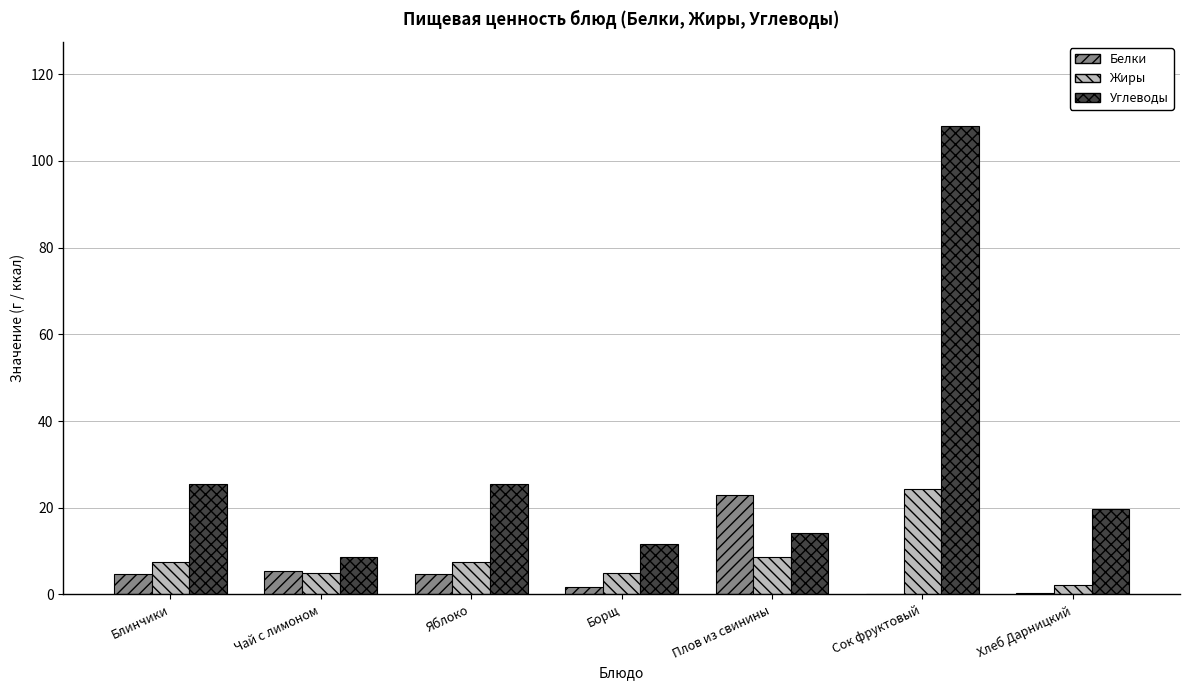

What is the difference between the Углеводы values at Блинчики and Плов из свинины?

11.3